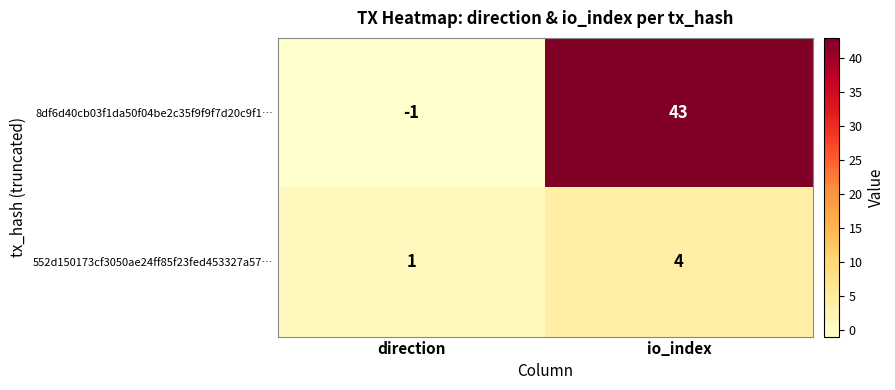

Reading right to left, extract all data points from this chart.

8df6d40cb03f1da50f04be2c35f9f9f7d20c9f1…: 43	-1
552d150173cf3050ae24ff85f23fed453327a57…: 4	1